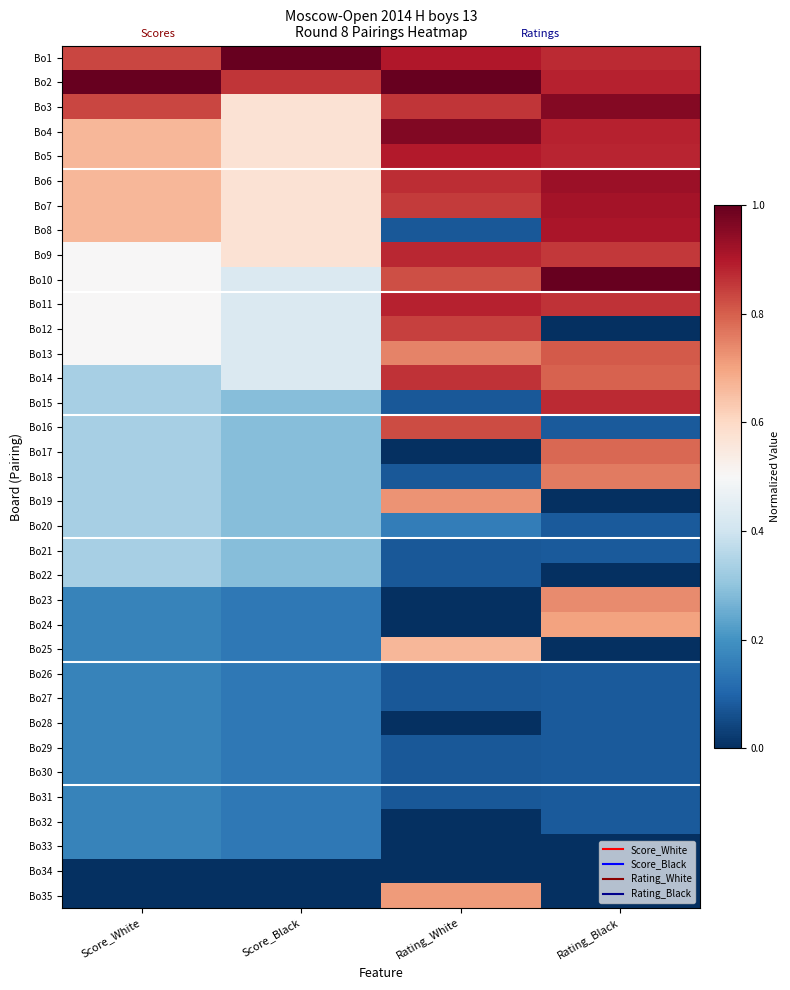

Reading left to right, what are all the values shown in this chart?

Bo1: Score_White=0.8	Score_Black=1.0	Rating_White=0.9	Rating_Black=0.9
Bo2: Score_White=1.0	Score_Black=0.9	Rating_White=1.0	Rating_Black=0.9
Bo3: Score_White=0.8	Score_Black=0.6	Rating_White=0.9	Rating_Black=1.0
Bo4: Score_White=0.7	Score_Black=0.6	Rating_White=1.0	Rating_Black=0.9
Bo5: Score_White=0.7	Score_Black=0.6	Rating_White=0.9	Rating_Black=0.9
Bo6: Score_White=0.7	Score_Black=0.6	Rating_White=0.9	Rating_Black=0.9
Bo7: Score_White=0.7	Score_Black=0.6	Rating_White=0.8	Rating_Black=0.9
Bo8: Score_White=0.7	Score_Black=0.6	Rating_White=0.1	Rating_Black=0.9
Bo9: Score_White=0.5	Score_Black=0.6	Rating_White=0.9	Rating_Black=0.9
Bo10: Score_White=0.5	Score_Black=0.4	Rating_White=0.8	Rating_Black=1.0
Bo11: Score_White=0.5	Score_Black=0.4	Rating_White=0.9	Rating_Black=0.9
Bo12: Score_White=0.5	Score_Black=0.4	Rating_White=0.8	Rating_Black=0.0
Bo13: Score_White=0.5	Score_Black=0.4	Rating_White=0.7	Rating_Black=0.8
Bo14: Score_White=0.3	Score_Black=0.4	Rating_White=0.9	Rating_Black=0.8
Bo15: Score_White=0.3	Score_Black=0.3	Rating_White=0.1	Rating_Black=0.9
Bo16: Score_White=0.3	Score_Black=0.3	Rating_White=0.8	Rating_Black=0.1
Bo17: Score_White=0.3	Score_Black=0.3	Rating_White=0.0	Rating_Black=0.8
Bo18: Score_White=0.3	Score_Black=0.3	Rating_White=0.1	Rating_Black=0.8
Bo19: Score_White=0.3	Score_Black=0.3	Rating_White=0.7	Rating_Black=0.0
Bo20: Score_White=0.3	Score_Black=0.3	Rating_White=0.2	Rating_Black=0.1
Bo21: Score_White=0.3	Score_Black=0.3	Rating_White=0.1	Rating_Black=0.1
Bo22: Score_White=0.3	Score_Black=0.3	Rating_White=0.1	Rating_Black=0.0
Bo23: Score_White=0.2	Score_Black=0.1	Rating_White=0.0	Rating_Black=0.7
Bo24: Score_White=0.2	Score_Black=0.1	Rating_White=0.0	Rating_Black=0.7
Bo25: Score_White=0.2	Score_Black=0.1	Rating_White=0.7	Rating_Black=0.0
Bo26: Score_White=0.2	Score_Black=0.1	Rating_White=0.1	Rating_Black=0.1
Bo27: Score_White=0.2	Score_Black=0.1	Rating_White=0.1	Rating_Black=0.1
Bo28: Score_White=0.2	Score_Black=0.1	Rating_White=0.0	Rating_Black=0.1
Bo29: Score_White=0.2	Score_Black=0.1	Rating_White=0.1	Rating_Black=0.1
Bo30: Score_White=0.2	Score_Black=0.1	Rating_White=0.1	Rating_Black=0.1
Bo31: Score_White=0.2	Score_Black=0.1	Rating_White=0.1	Rating_Black=0.1
Bo32: Score_White=0.2	Score_Black=0.1	Rating_White=0.0	Rating_Black=0.1
Bo33: Score_White=0.2	Score_Black=0.1	Rating_White=0.0	Rating_Black=0.0
Bo34: Score_White=0.0	Score_Black=0.0	Rating_White=0.0	Rating_Black=0.0
Bo35: Score_White=0.0	Score_Black=0.0	Rating_White=0.7	Rating_Black=0.0